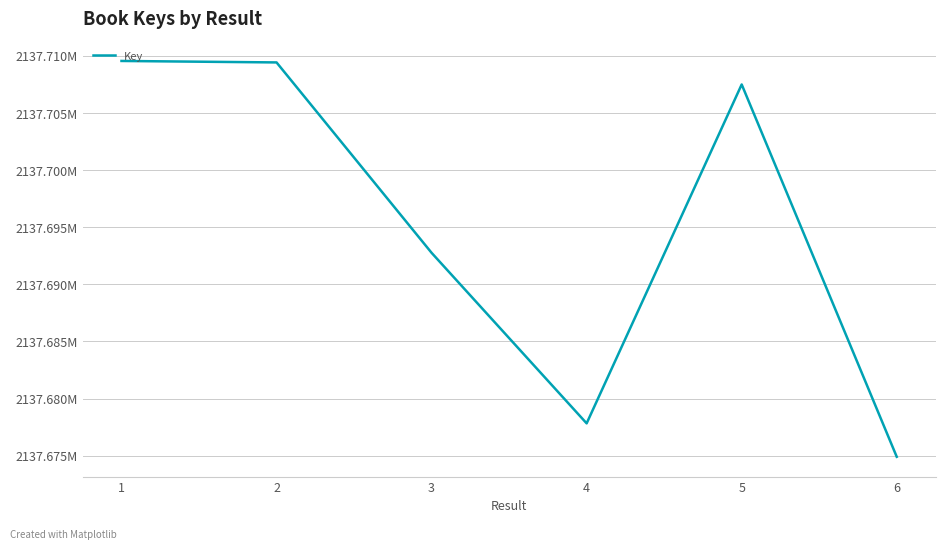

Does the chart display data point markers on the line(s)?

No